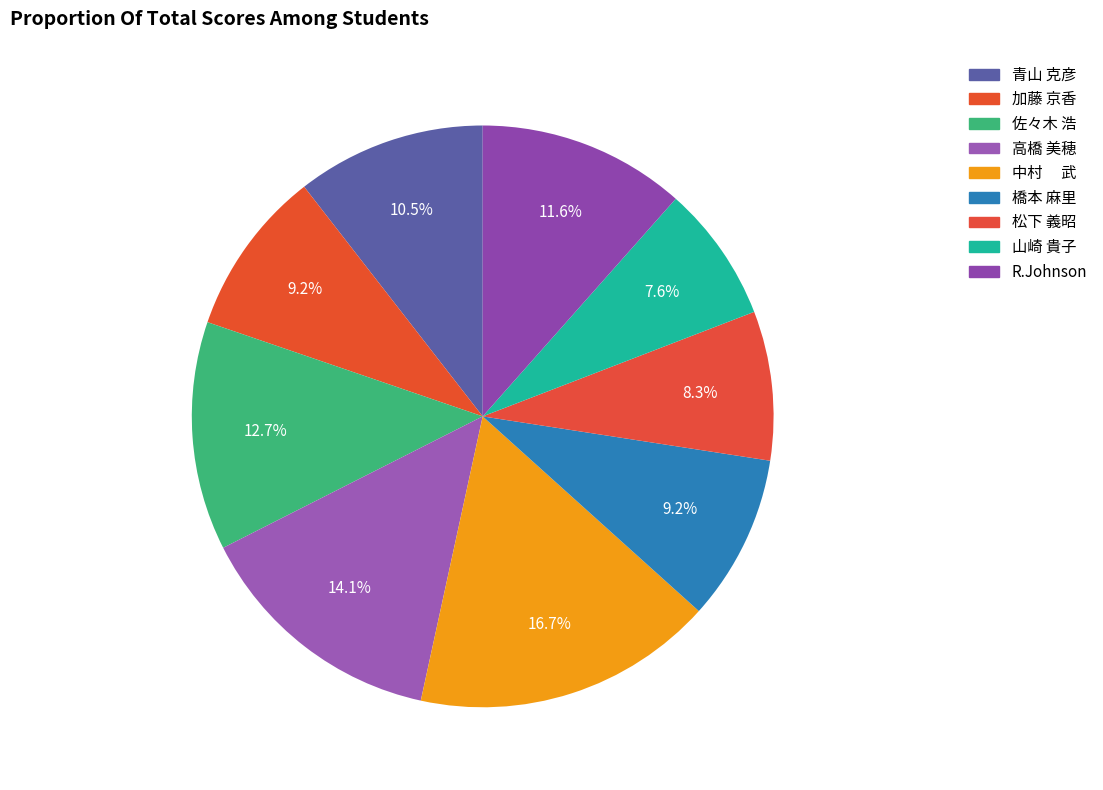

How many segments does this pie chart have?

9